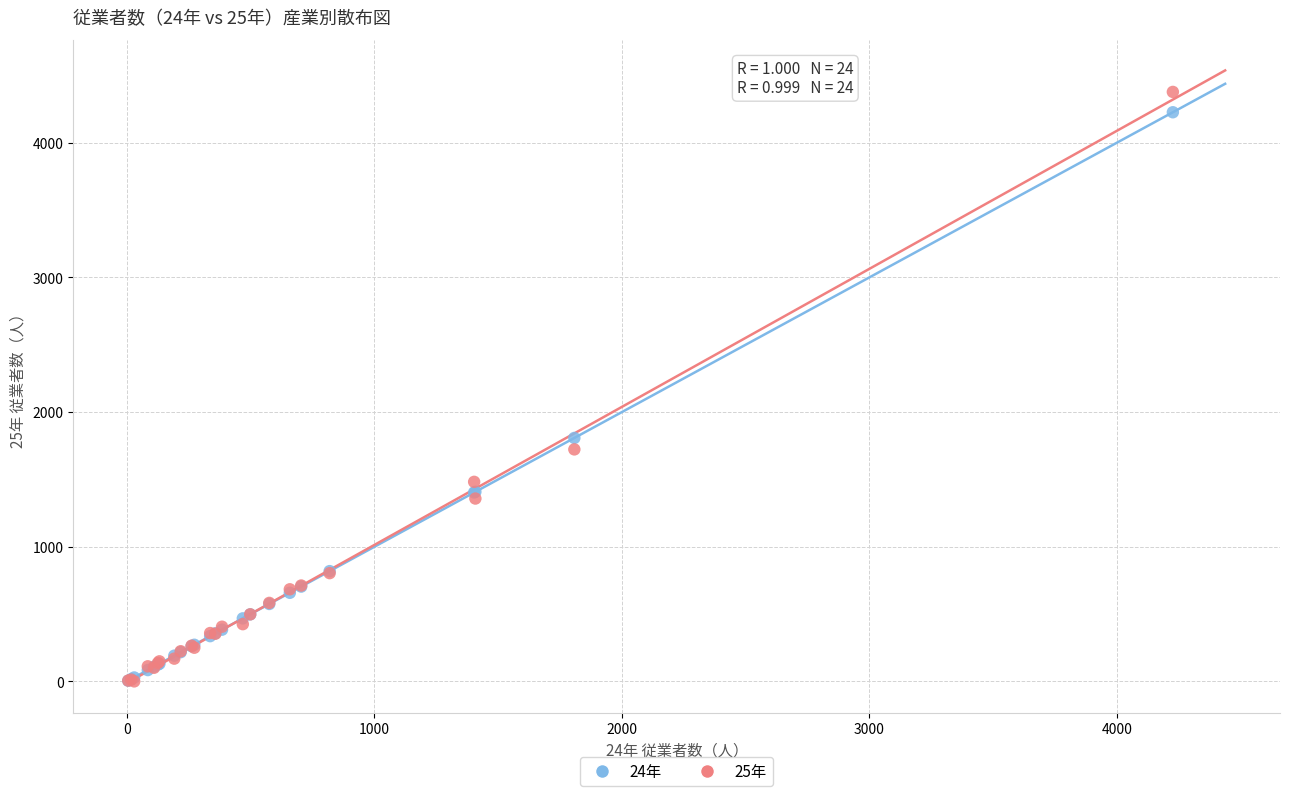

Across all series, what Y value is closest to 2189?

1808